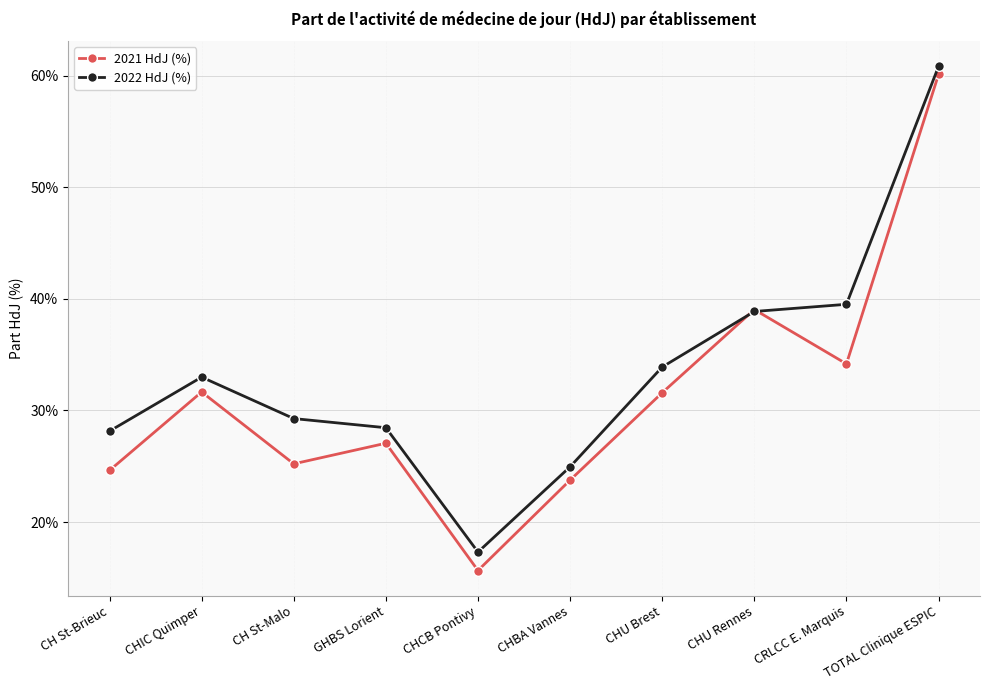

How many lines are shown in the chart?

2